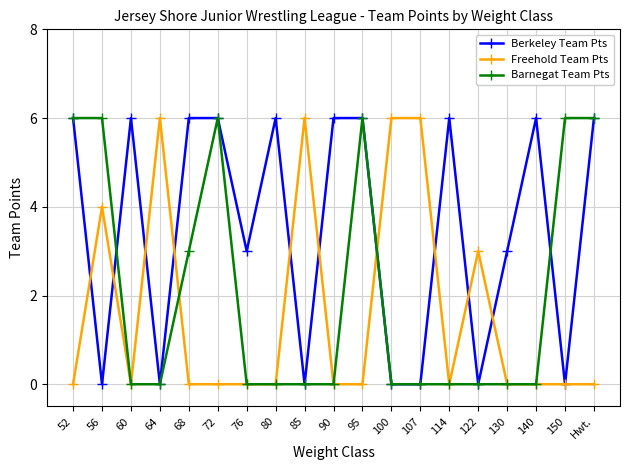

Count the Barnegat Team Pts values in the range 0 to 6.

19